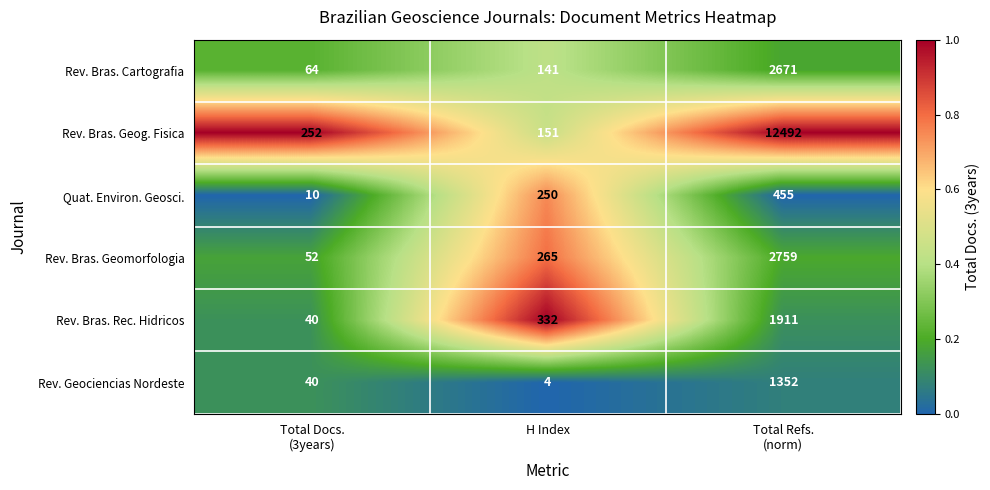

Reading left to right, what are all the values shown in this chart?

Rev. Bras. Cartografia: 64	141	2671
Rev. Bras. Geog. Fisica: 252	151	12492
Quat. Environ. Geosci.: 10	250	455
Rev. Bras. Geomorfologia: 52	265	2759
Rev. Bras. Rec. Hidricos: 40	332	1911
Rev. Geociencias Nordeste: 40	4	1352